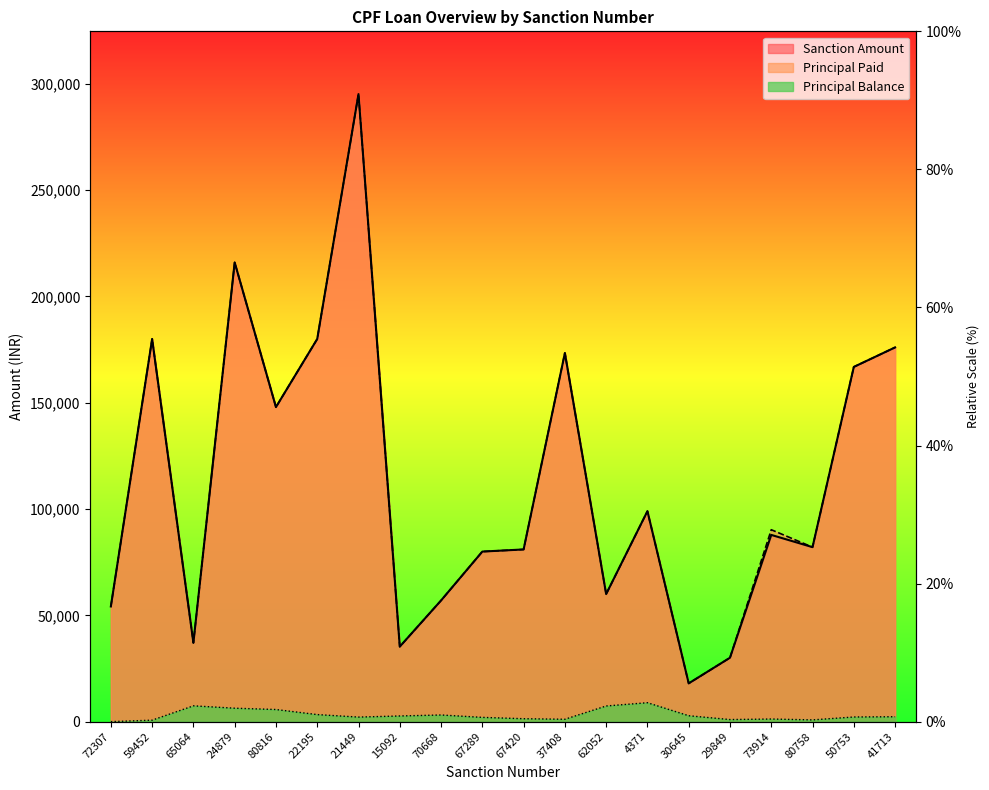

What is the difference between the highest and lowest values at 73914?

89048